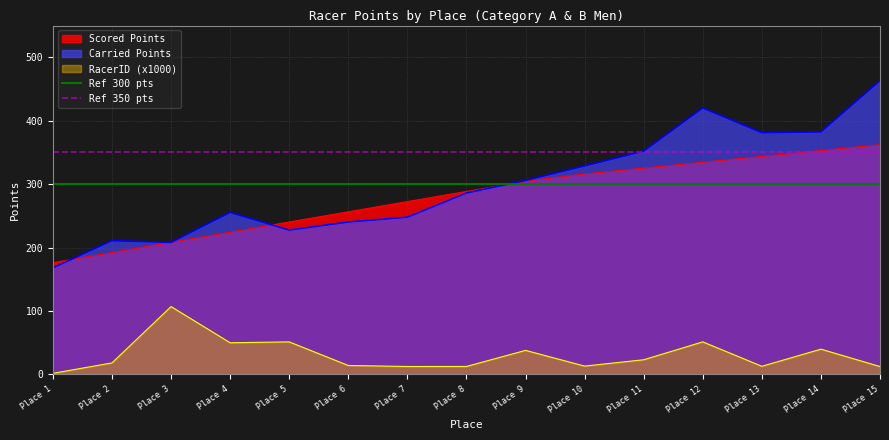

Does the chart have visible grid lines?

Yes